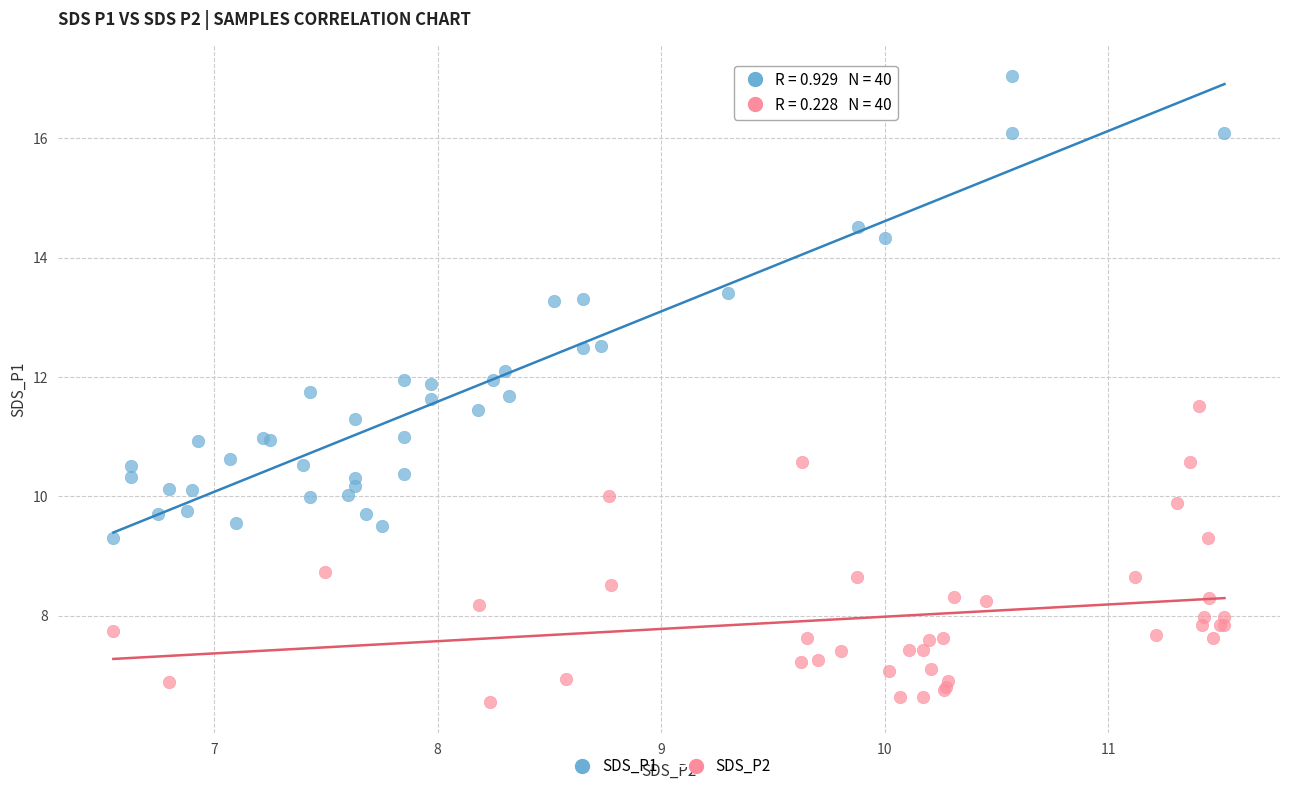

Which series reaches the maximum Y coordinate?

SDS_P1